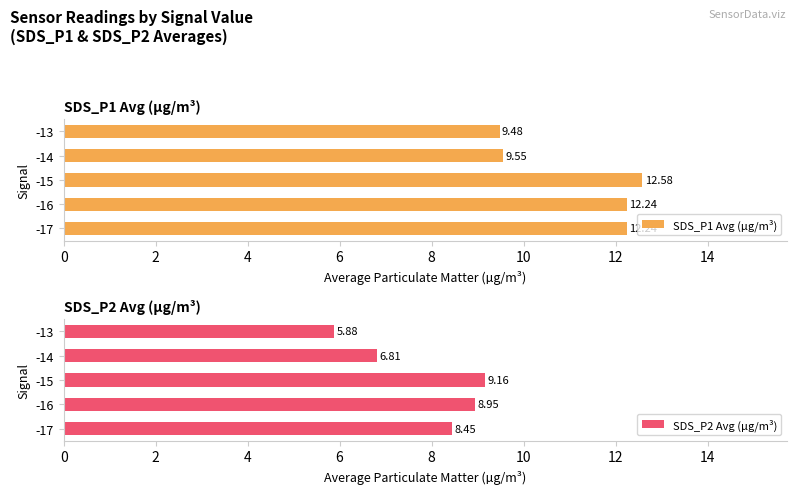

What is the sum of the SDS_P1 Avg (µg/m³) values at -13 and -16?

21.7